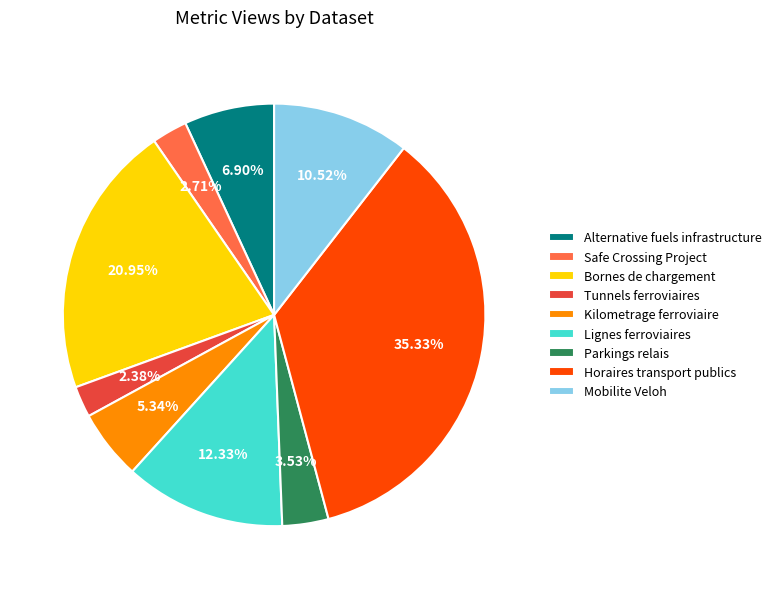

To the nearest percent, what is the difference between the largest and smallest slice percentages?

33%